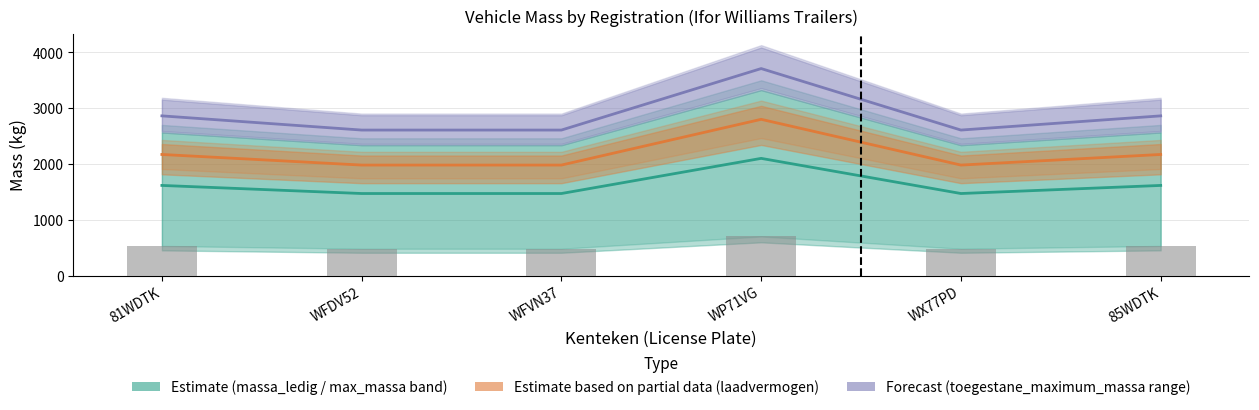

Which series has the largest total across all categories?

Forecast (toegestane_maximum_massa range)